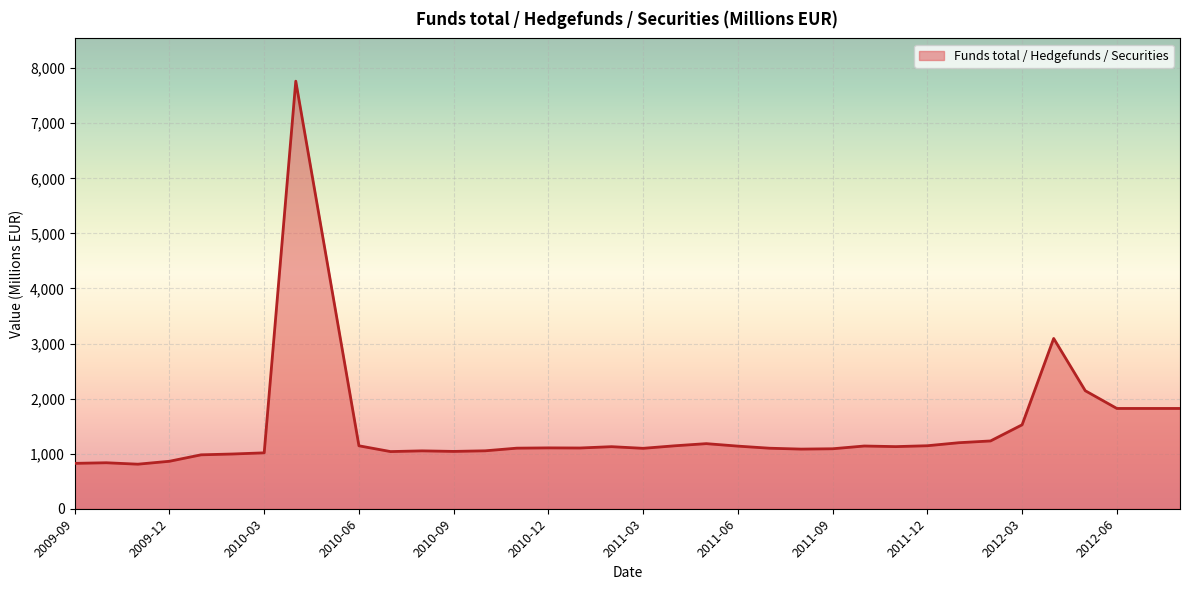

The chart shows a value of 495 at 22. True or false?

False